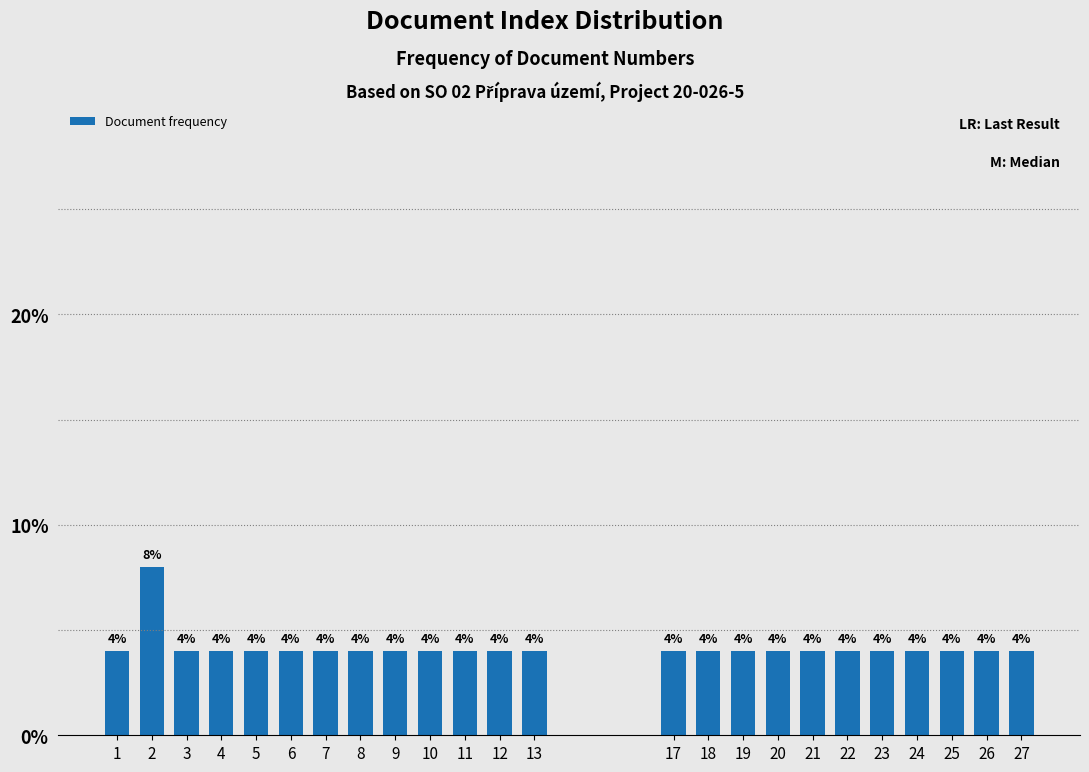

Reading right to left, list all the values displayed in this chart.

27=4	26=4	25=4	24=4	23=4	22=4	21=4	20=4	19=4	18=4	17=4	13=4	12=4	11=4	10=4	9=4	8=4	7=4	6=4	5=4	4=4	3=4	2=8	1=4